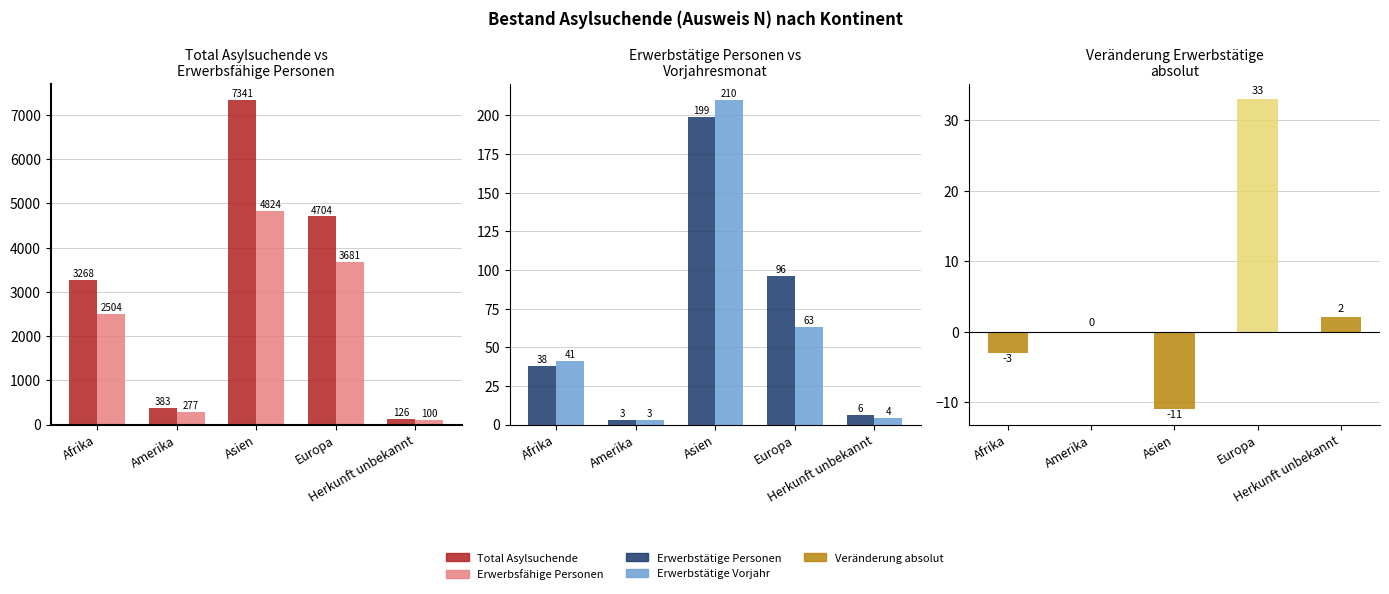

What is the sum of the Erwerbsfähige Personen values at Afrika and Herkunft unbekannt?

2604